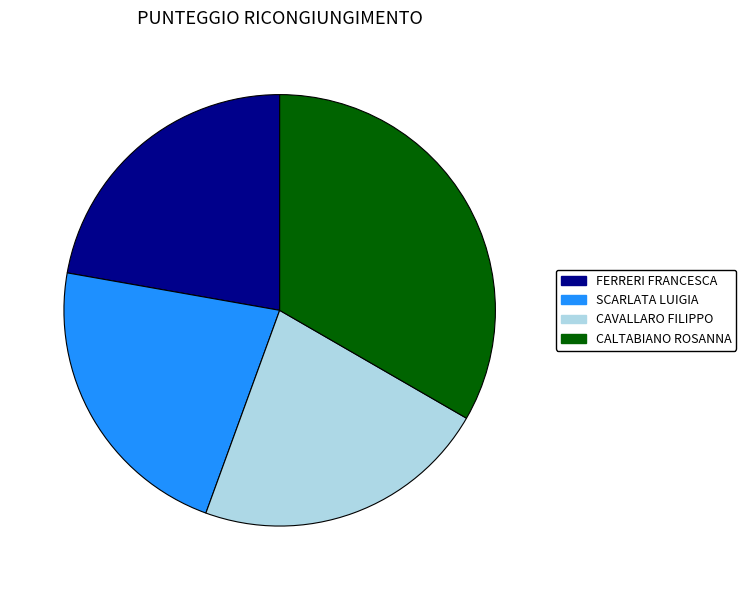

Is it true that CALTABIANO ROSANNA is 33% of the pie?

True